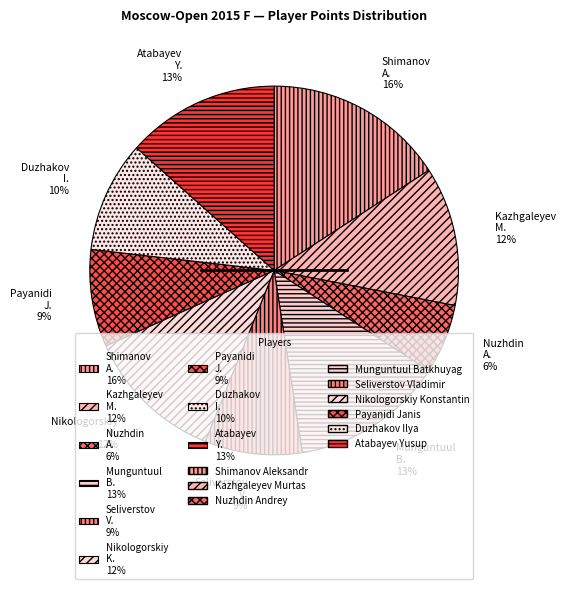

Is Atabayev Y. 13% the majority of the pie?

No